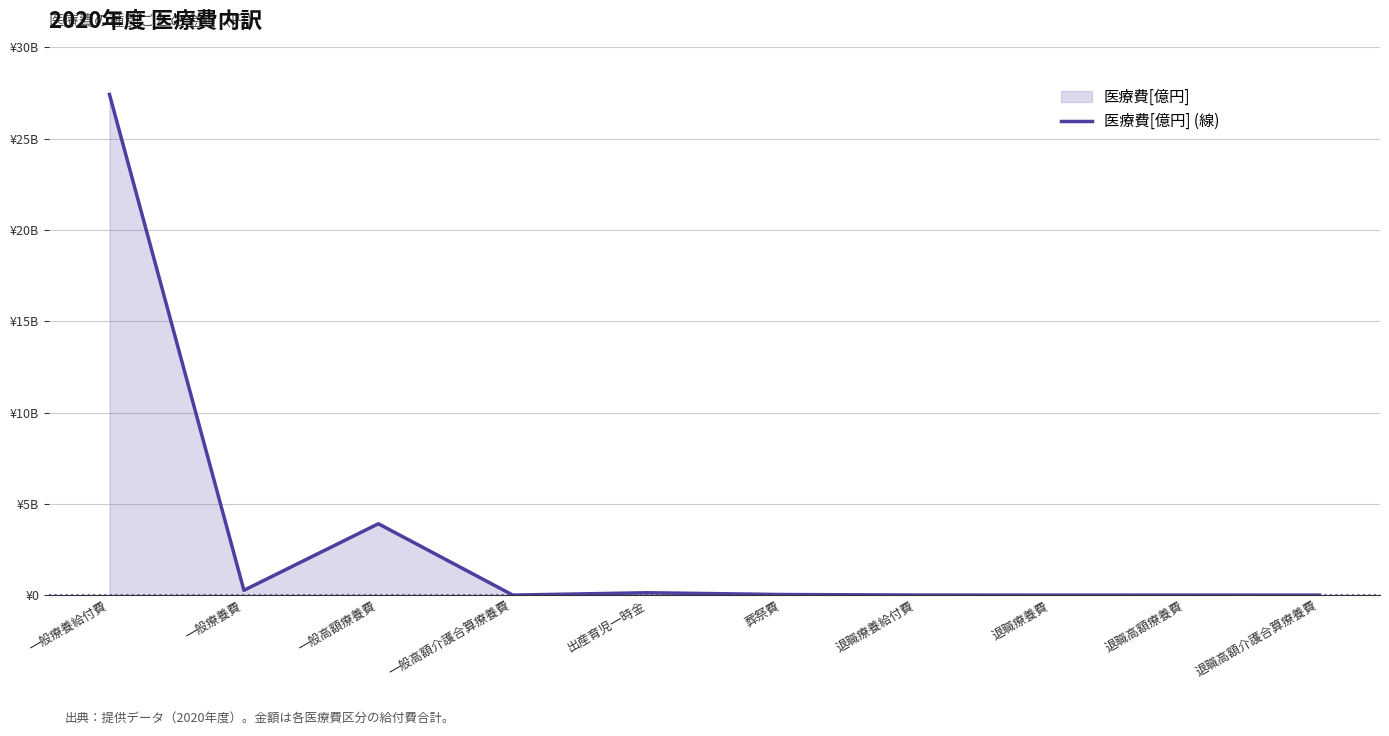

Which has a higher value, 退職療養費 or 一般療養費?

一般療養費